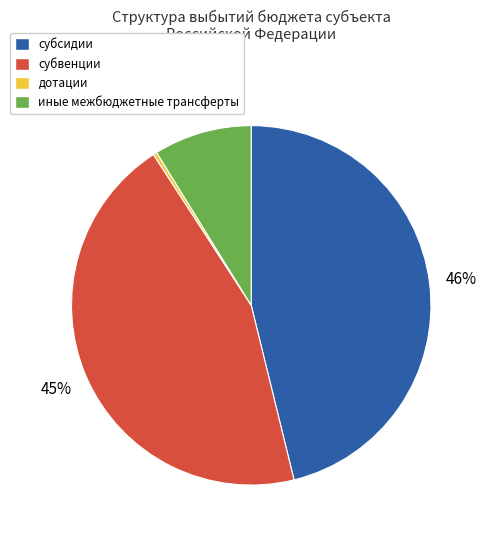

How many slices are in this pie chart?

4